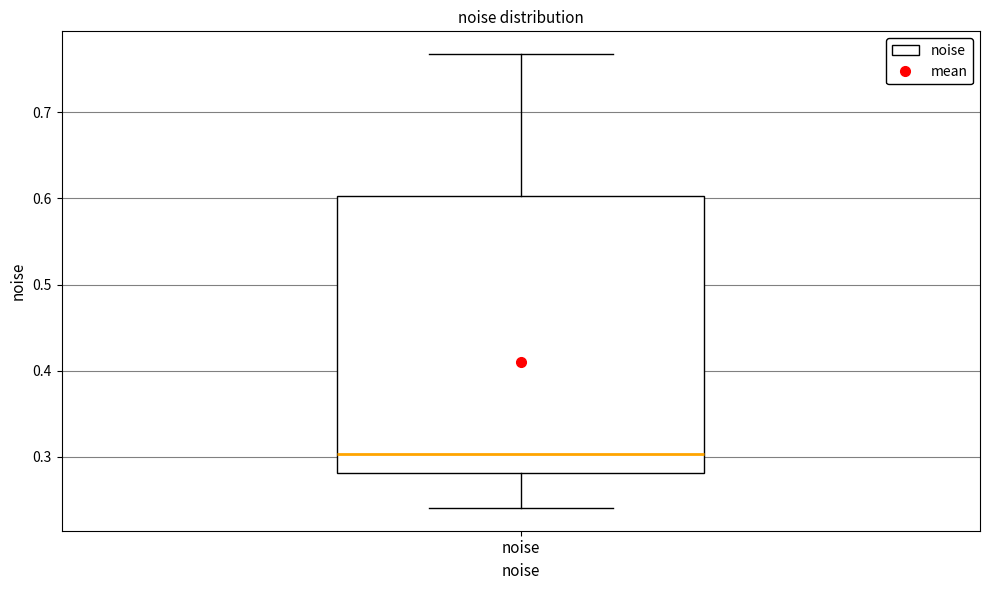

Where does the upper whisker of the box for noise end on the y-axis? The values are not printed on the chart, so give them approximately, as read against the axis.

0.77